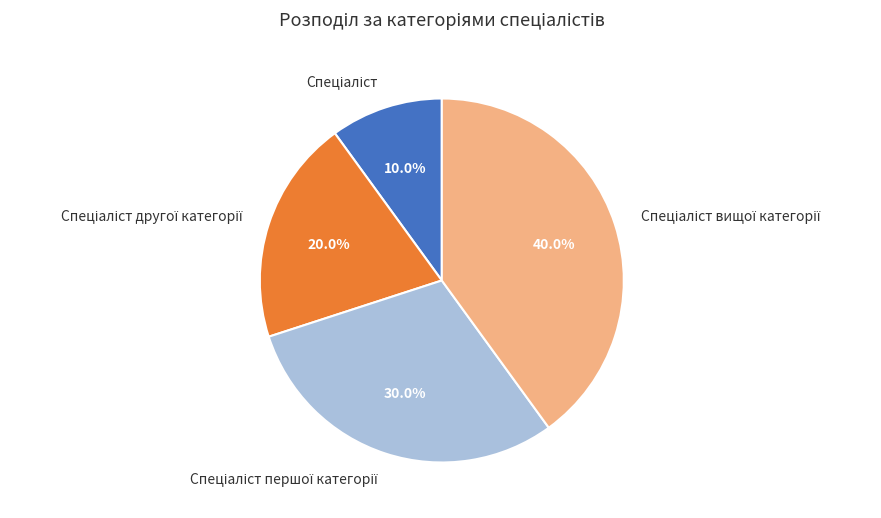

Does any single category account for the majority?

No